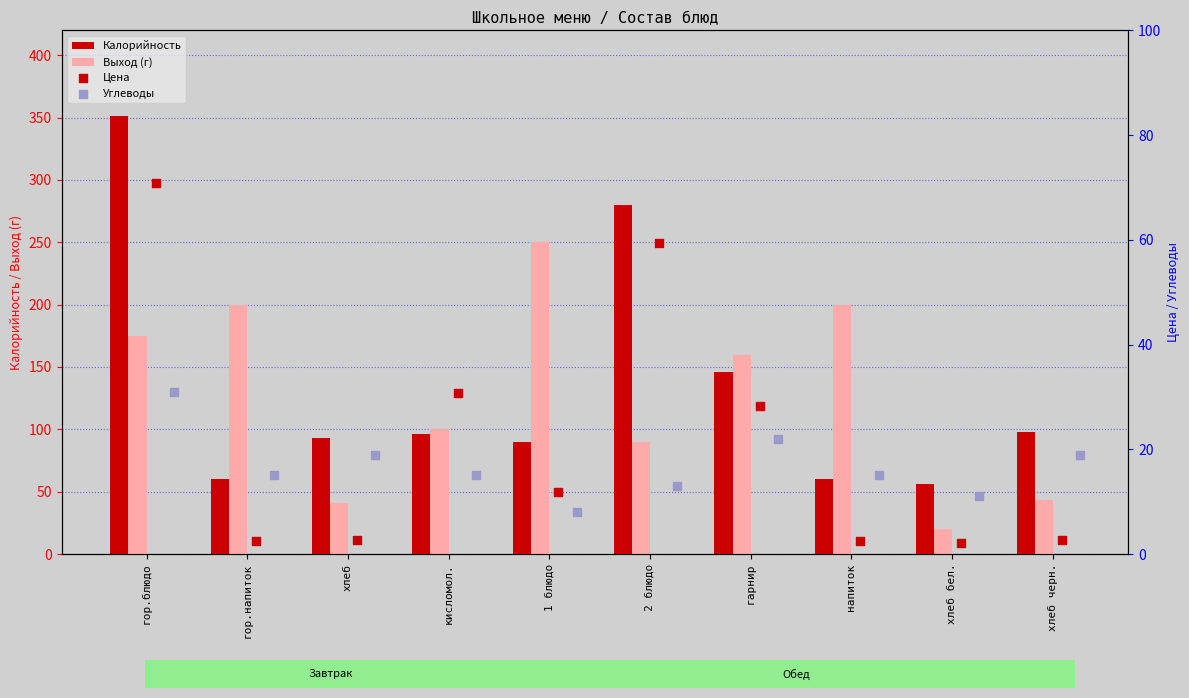

What are all the series names shown in the legend?

Калорийность, Выход (г), Цена, Углеводы